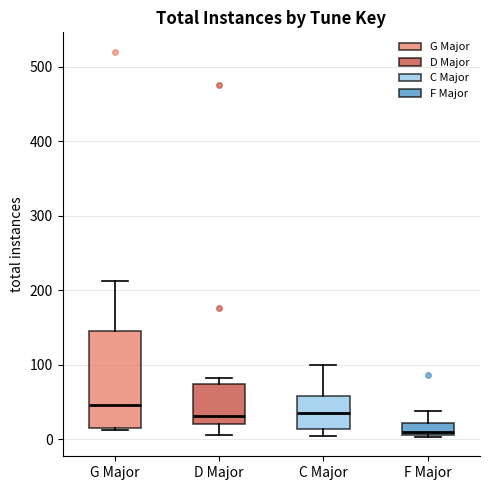

Reading left to right, transcribe this box plot: for each box, give where its median line is, the range the box spans, and where its two whiskers end, as read against the y-axis. The values are not printed on the chart, so give them approximately, as read against the axis.

G Major: median 50, box 20 to 150, whiskers 10 to 210
D Major: median 30, box 20 to 70, whiskers 10 to 80
C Major: median 40, box 10 to 60, whiskers 10 (just below the box's lower edge) to 100
F Major: median 10 (just above the box's lower edge), box 10 to 20, whiskers 0 to 40